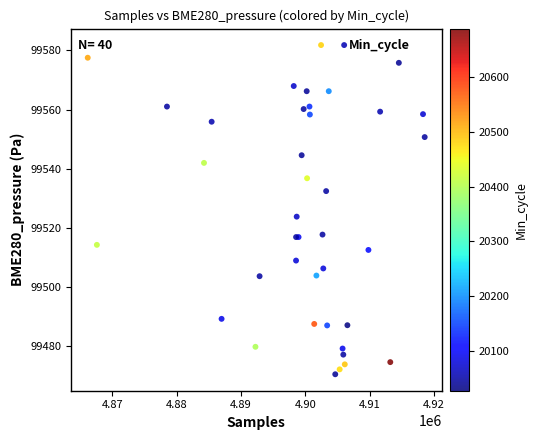

What Y value in the scatter plot is closest to 99526?

99523.8